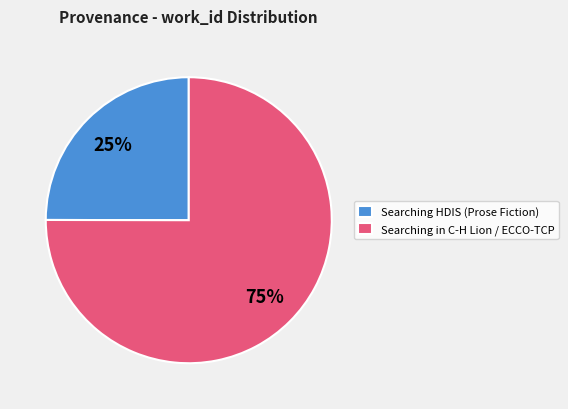

To the nearest percent, what percentage of the pie is Searching HDIS (Prose Fiction)?

25%